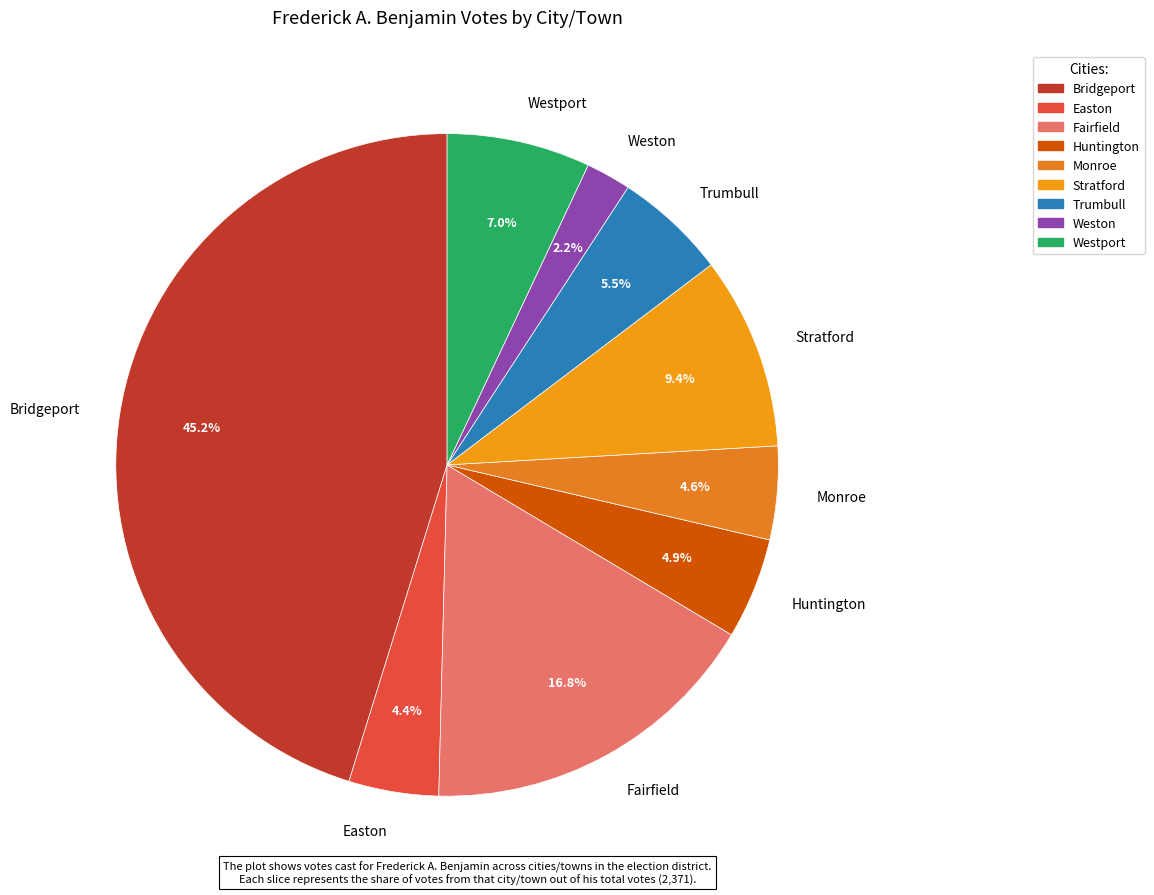

Does any single category account for the majority?

No